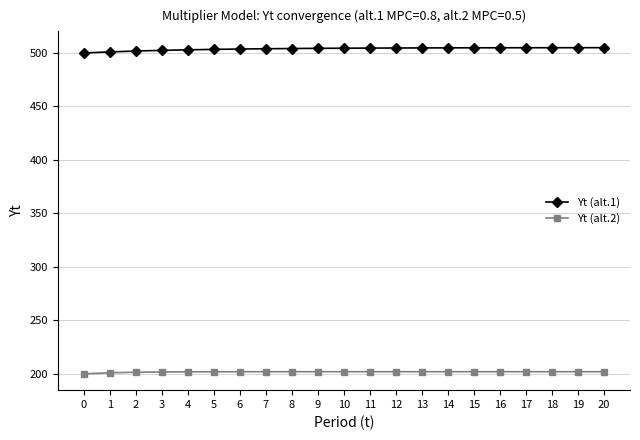

At 7, list the series in order from smallest to largest.

Yt (alt.2), Yt (alt.1)